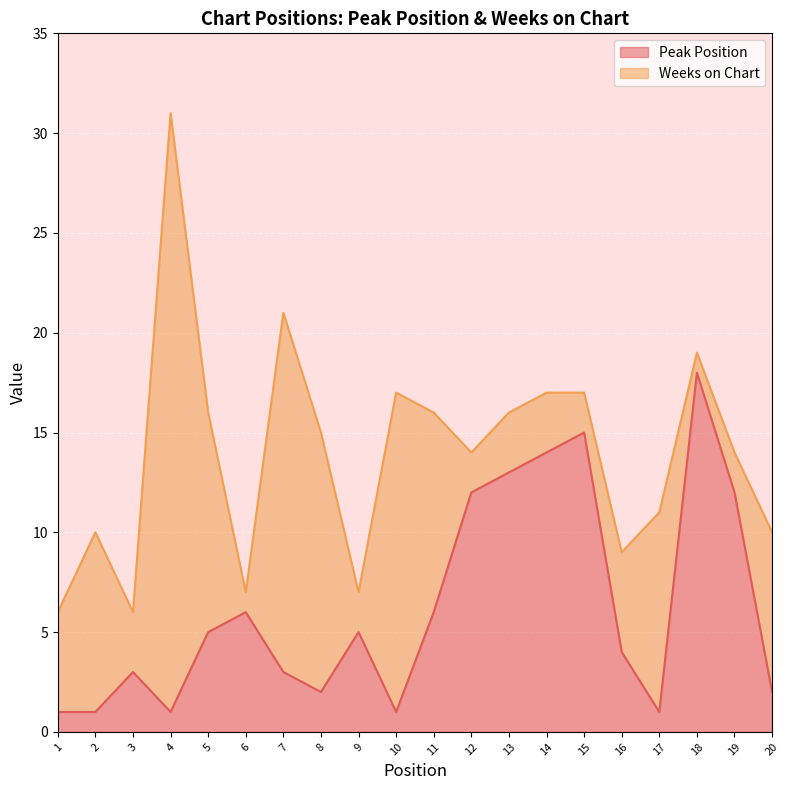

Reading left to right, extract all data points from this chart.

1	1	3	1	5	6	3	2	5	1	6	12	13	14	15	4	1	18	12	2